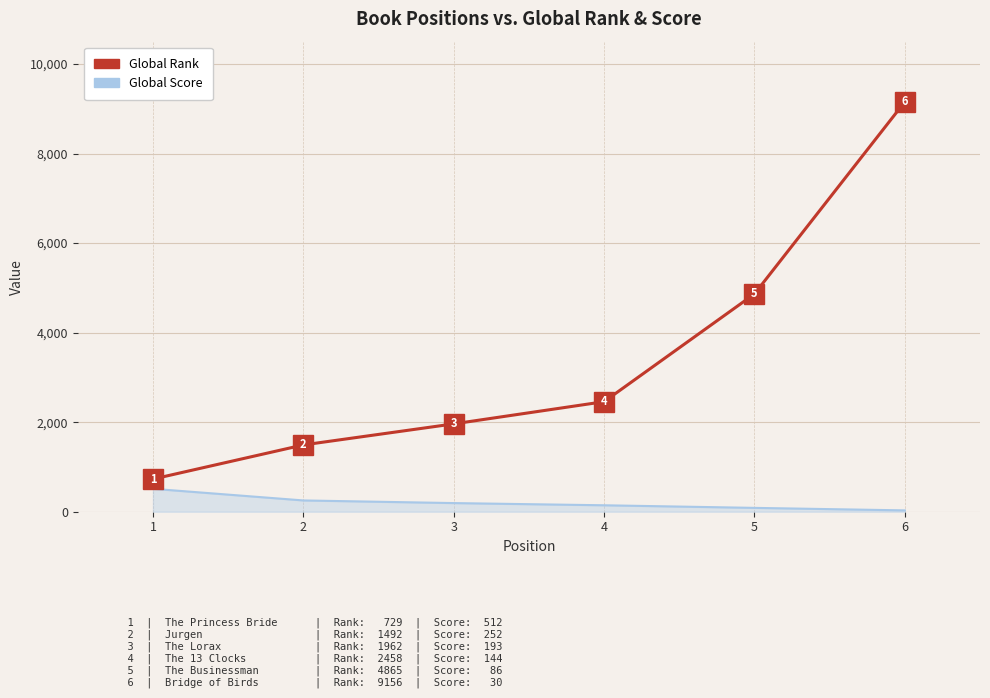

What is the difference between the Global Score values at 3 and 4?

49